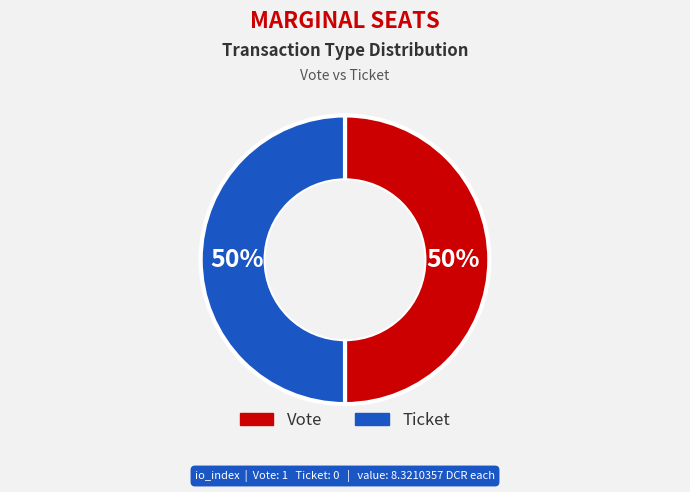

How many slices are in this pie chart?

2